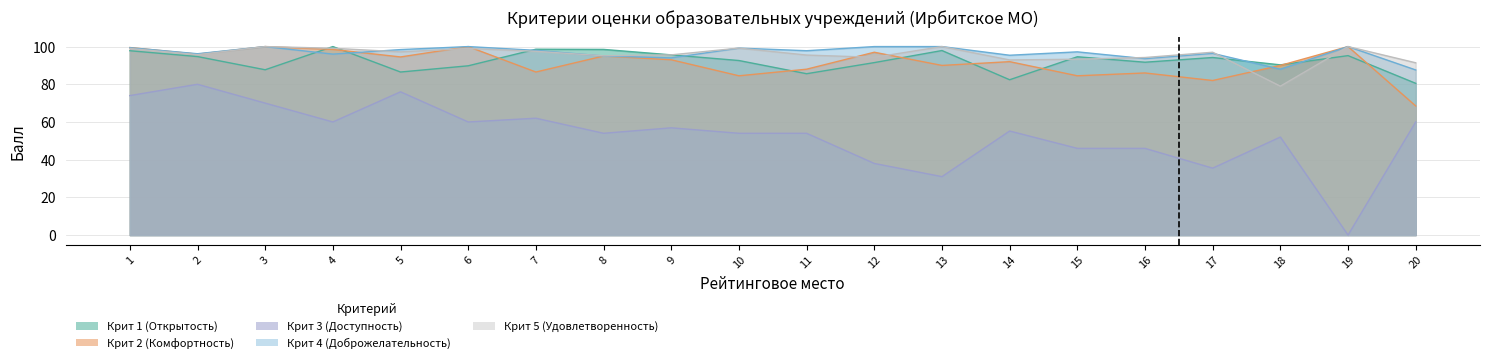

The Крит 5 (Удовлетворенность) series shows 157.7 at 16. True or false?

False